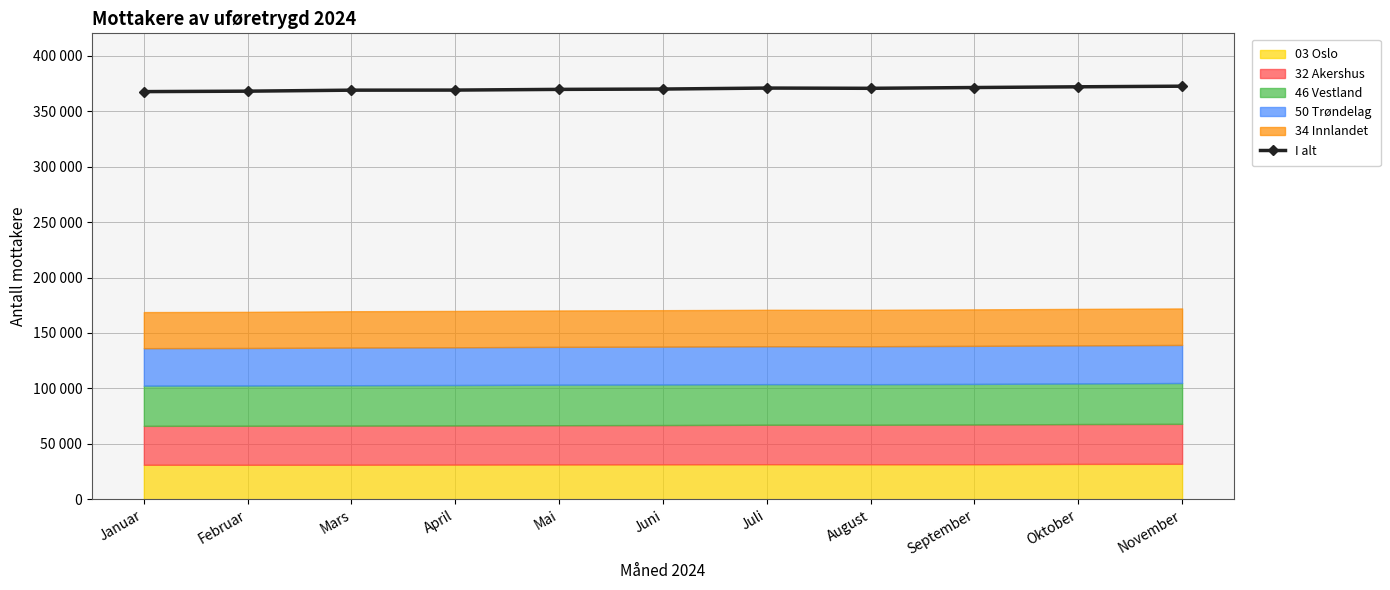

What value does the data have at November, to the nearest 10?

372380